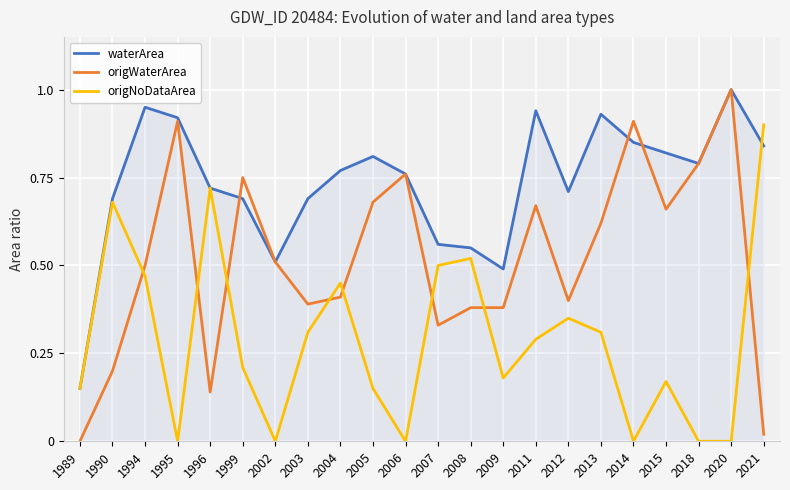

How many times do origWaterArea and origNoDataArea cross each other?

8